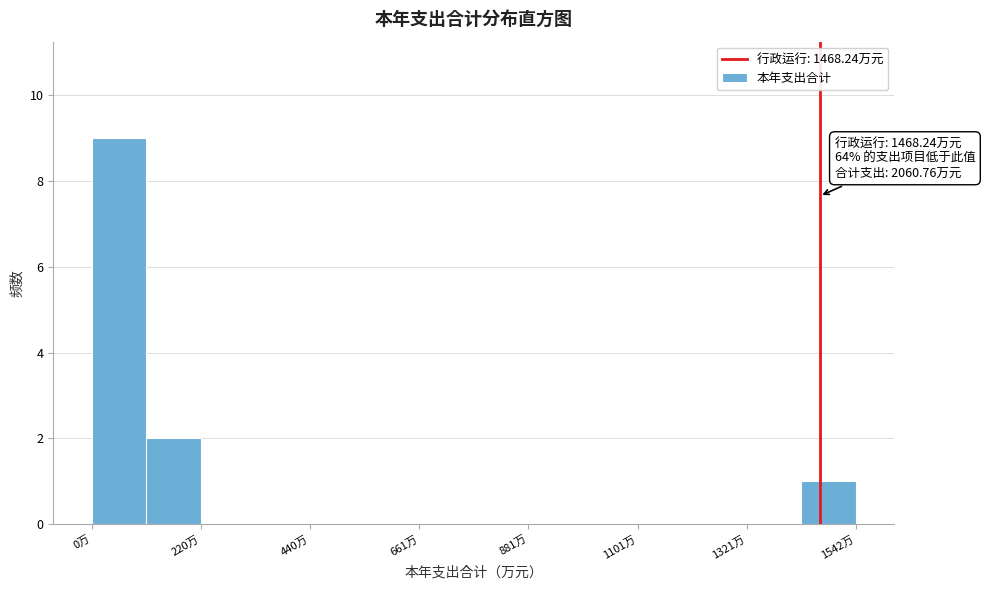

Read against the x-axis, roughly where is the centre of the tallest bar?

50